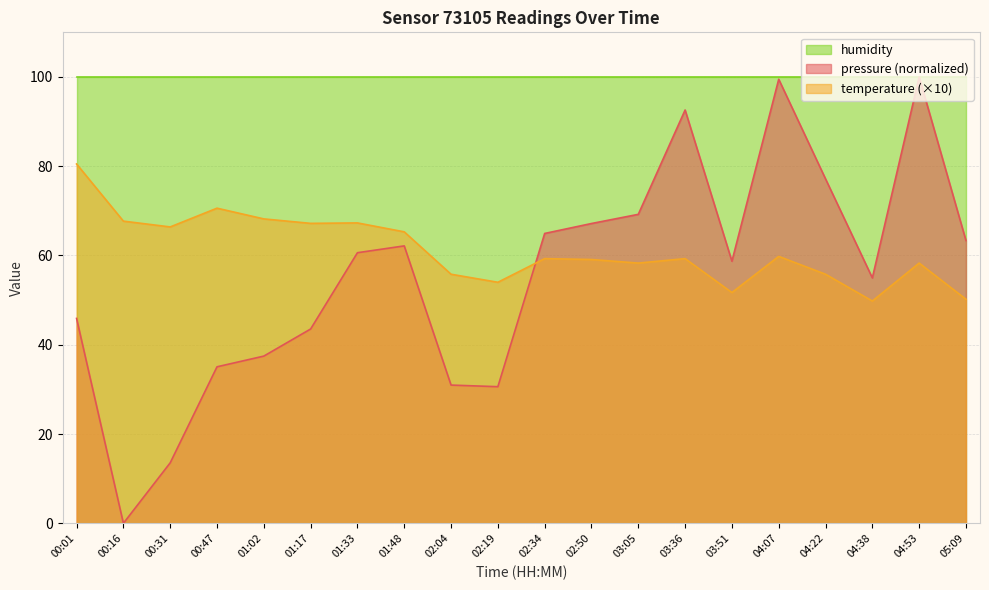

Rank the categories by temperature value from highest to lowest.

00:01, 00:47, 01:02, 00:16, 01:33, 01:17, 00:31, 01:48, 04:07, 02:34, 03:36, 02:50, 03:05, 04:53, 02:04, 04:22, 02:19, 03:51, 05:09, 04:38